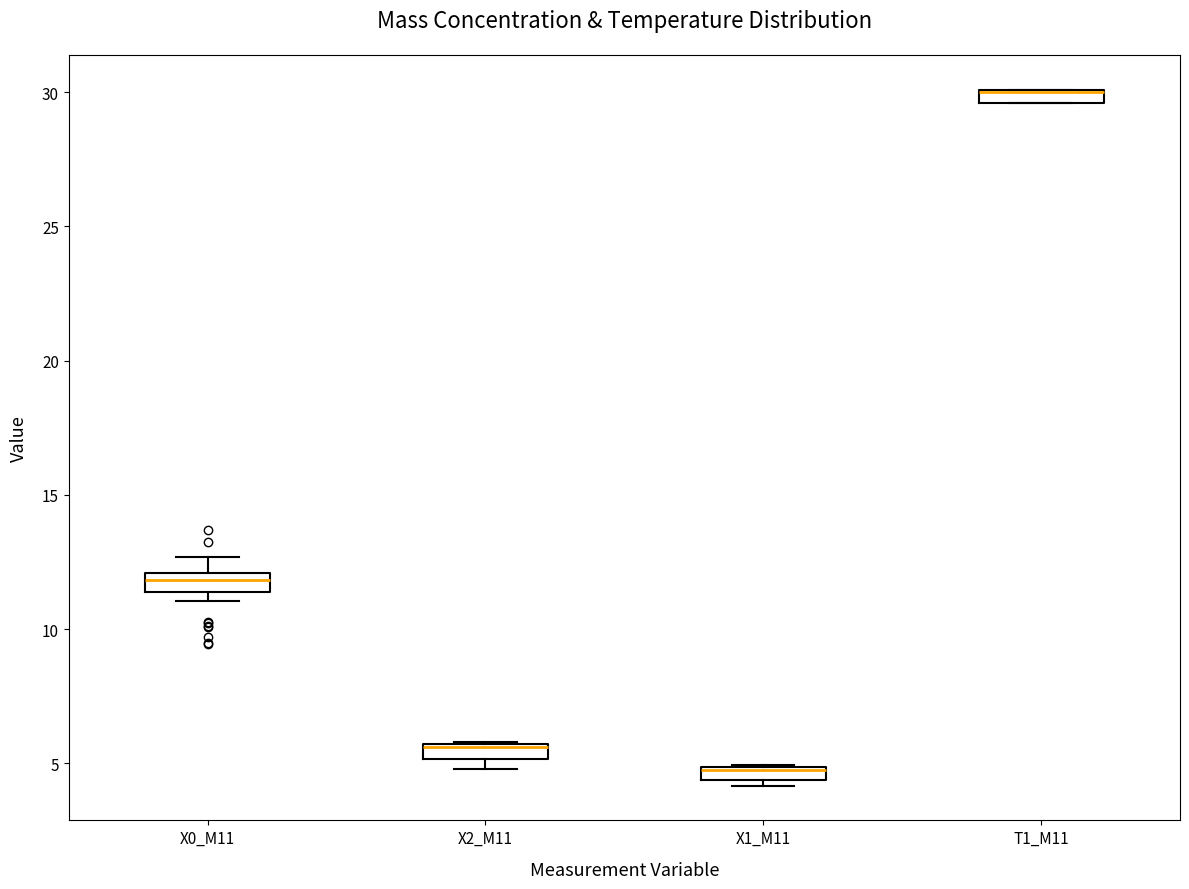

Where is the lower edge of the box for T1_M11 on the y-axis? The values are not printed on the chart, so give them approximately, as read against the axis.

29.5